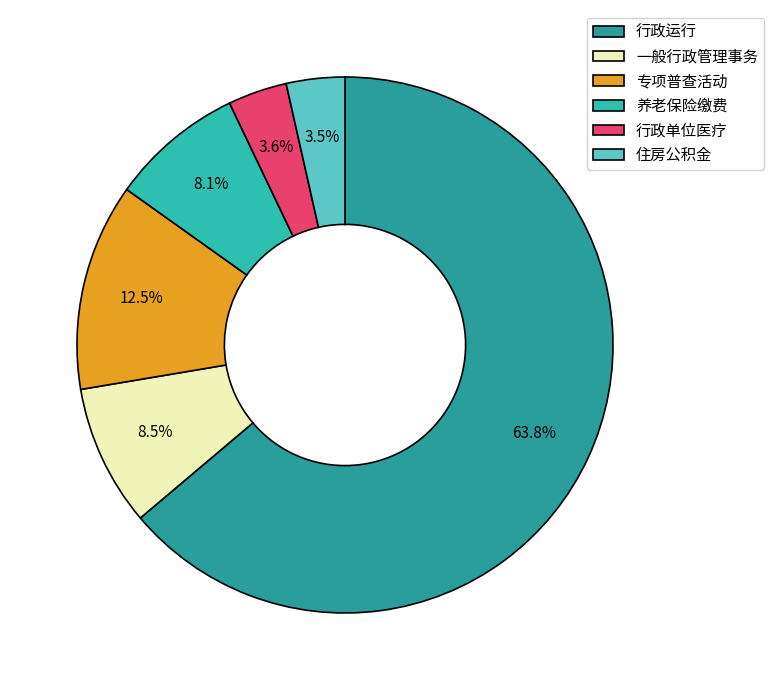

Is there any slice that represents more than half of the pie?

Yes